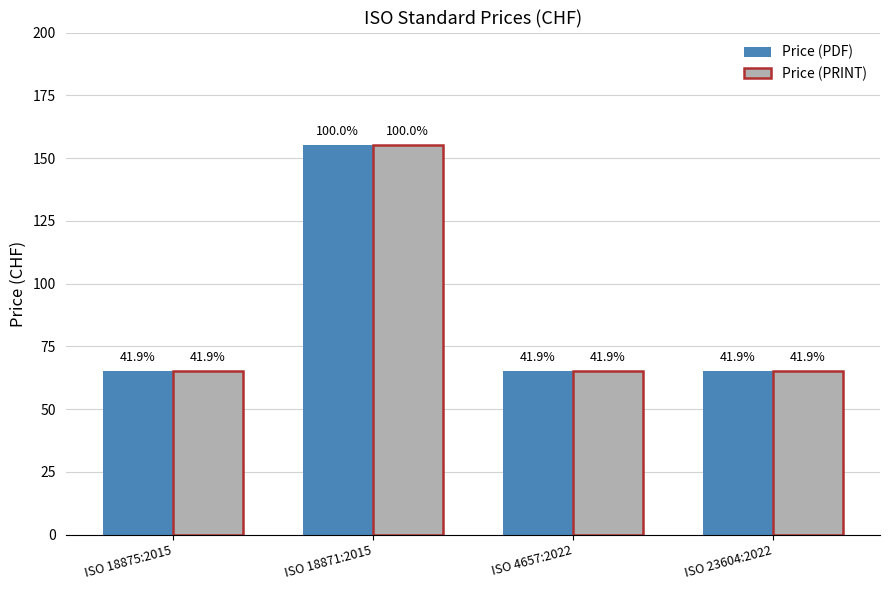

Reading right to left, transcribe all the data shown in this chart.

Price (PDF): 65	65	155	65
Price (PRINT): 65	65	155	65